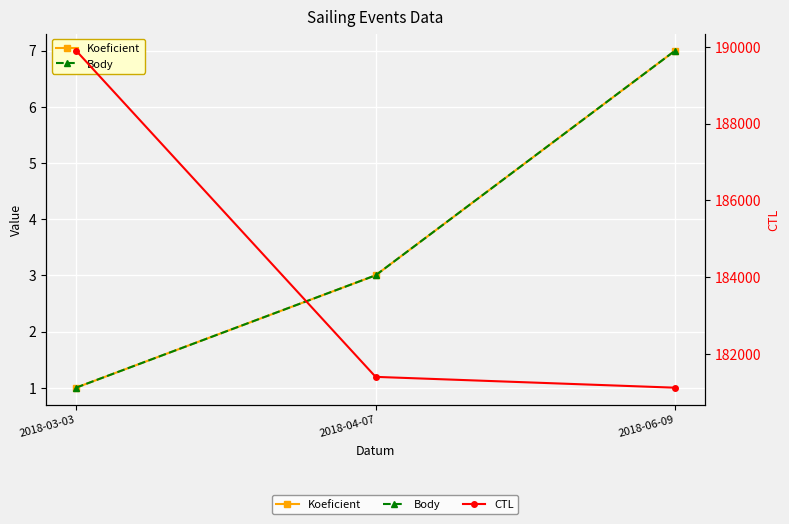

What is the average value of the CTL series?

184140